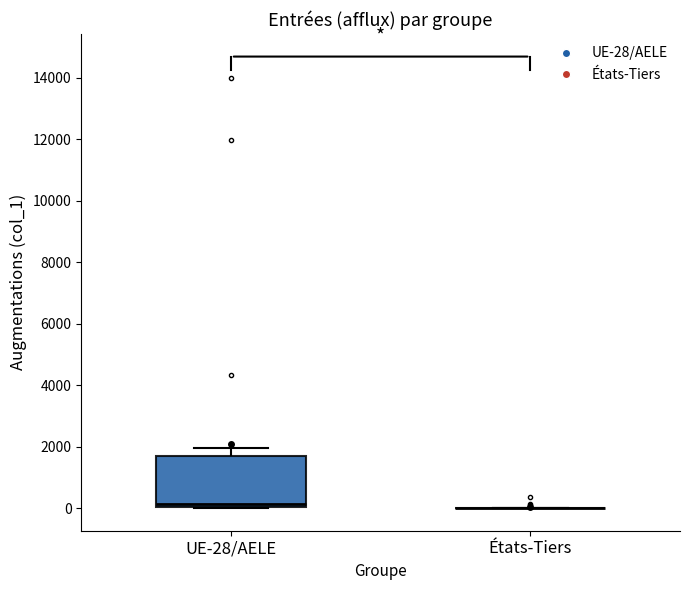

Which box is the tallest, from its lower edge to its upper edge?

UE-28/AELE